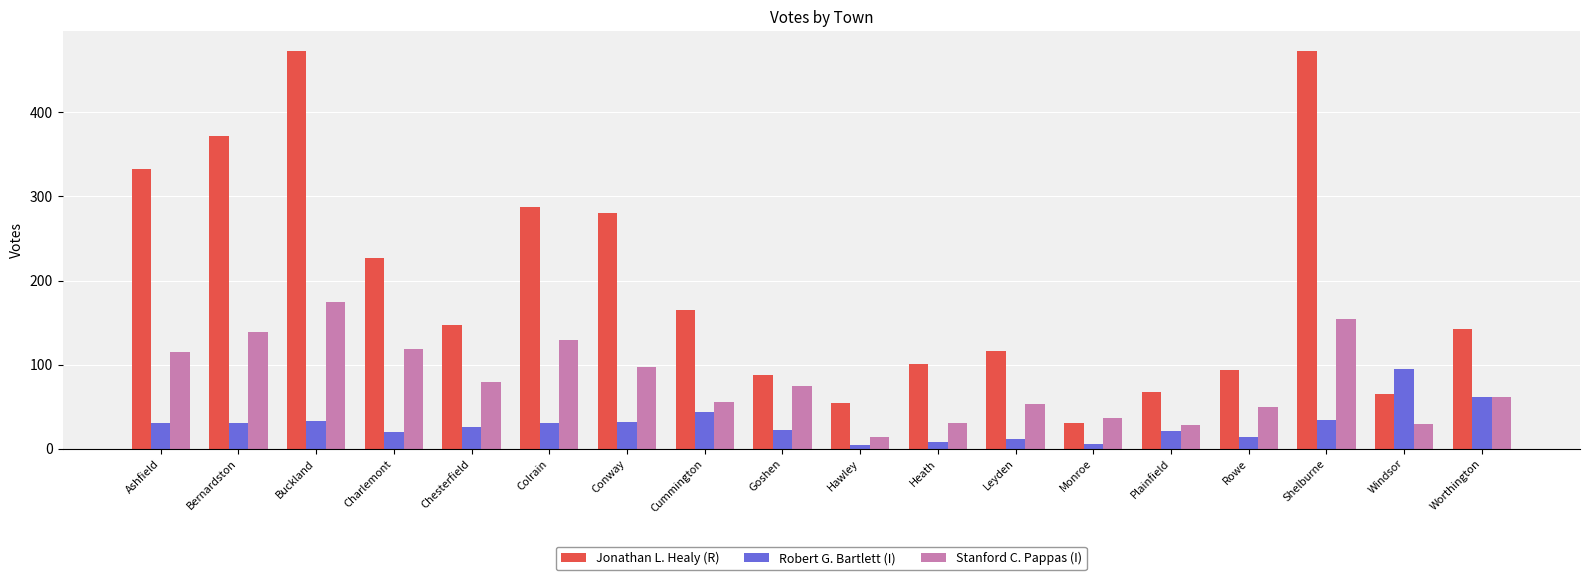

What position from the right is Chesterfield?

14